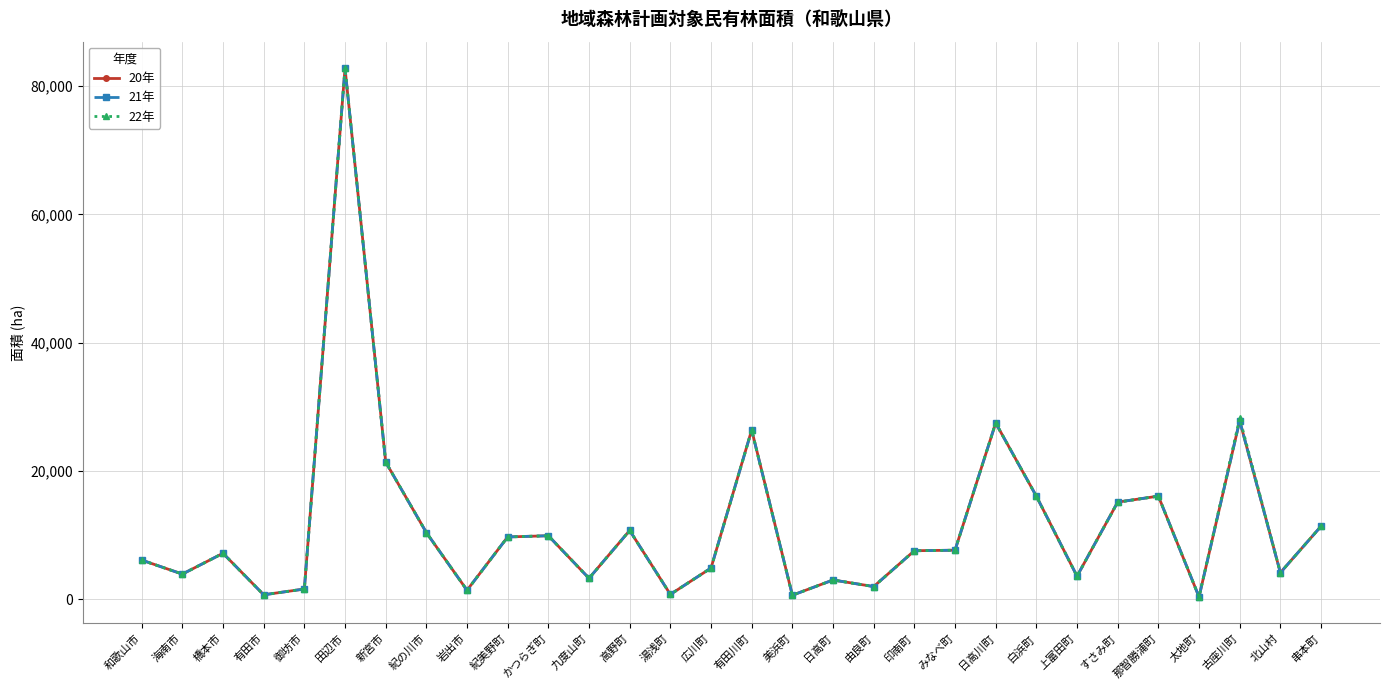

List the series in order of their overall mean, lowest first.

21年, 20年, 22年